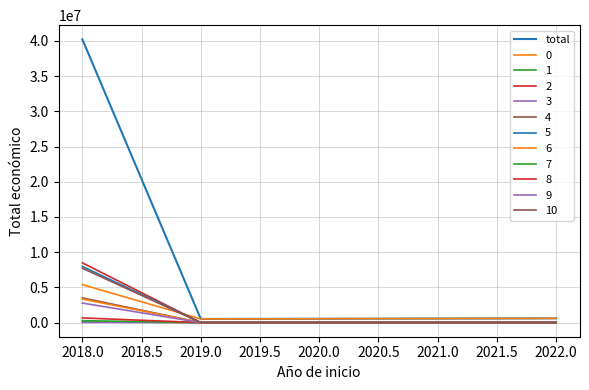

How many lines are shown in the chart?

12